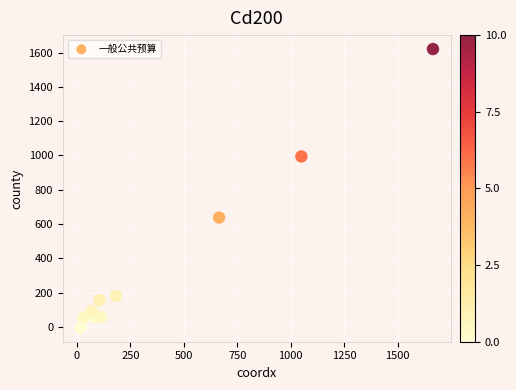

What is the average X value?

398.0